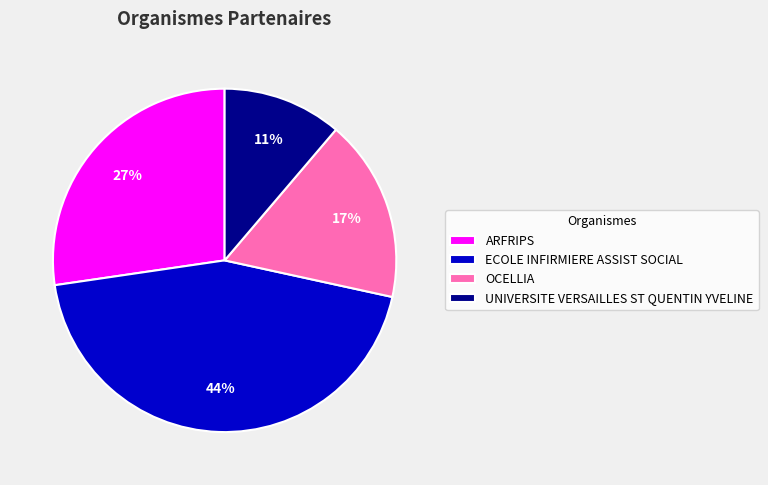

What percentage is the OCELLIA slice, to the nearest percent?

17%